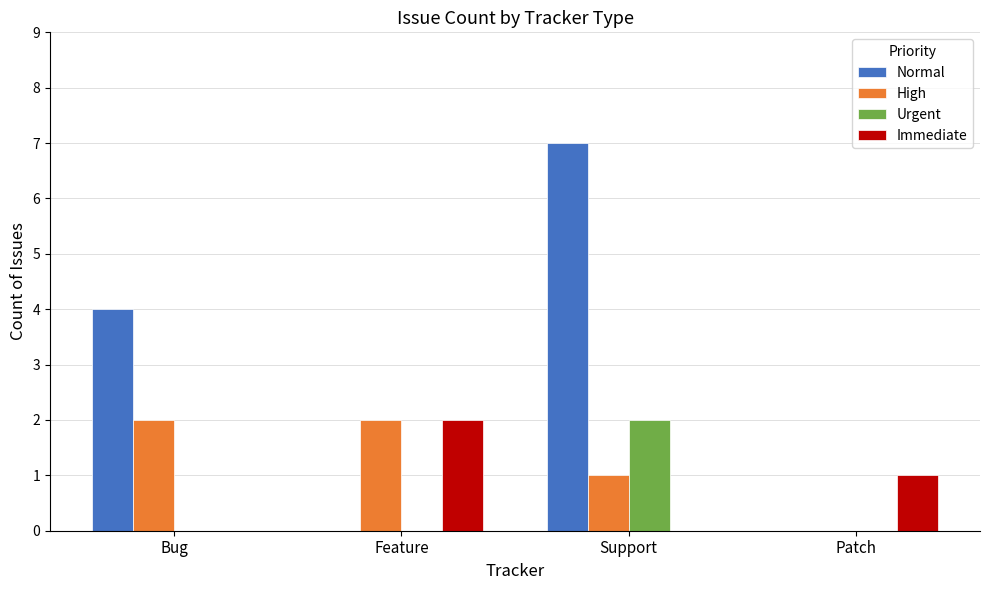

Between Bug and Support, which series saw the biggest shift?

Normal